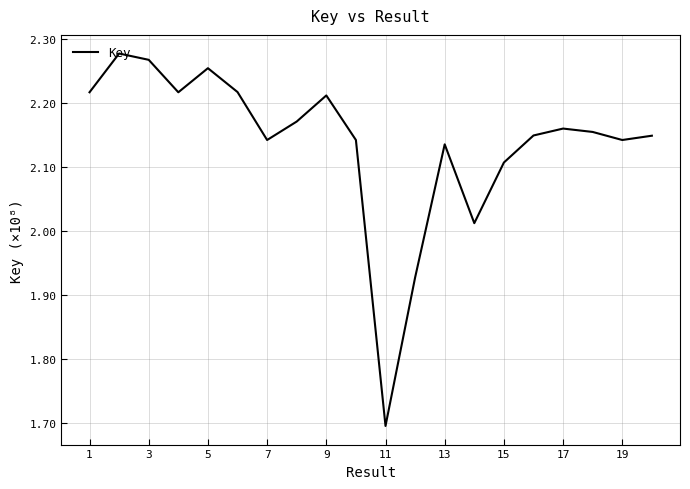

What is the difference between the maximum and minimum values?

0.6